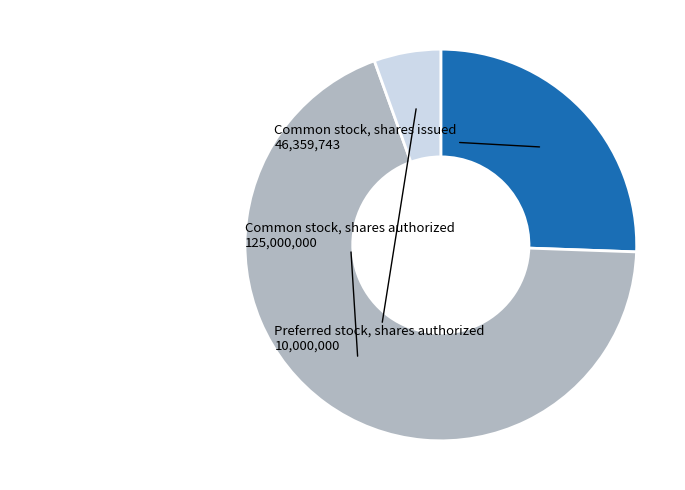

Which slice is the largest?

Common stock, shares authorized